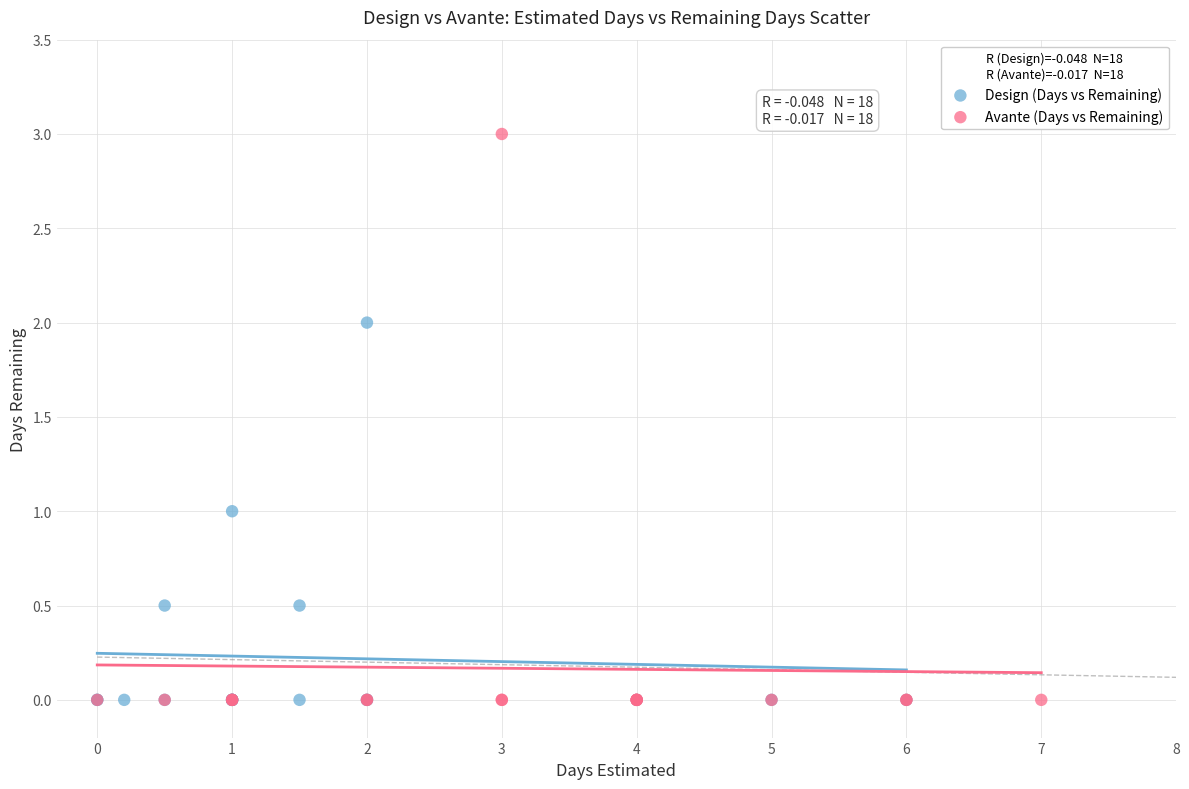

What are all the series names shown in the legend?

Design (Days vs Remaining), Avante (Days vs Remaining)